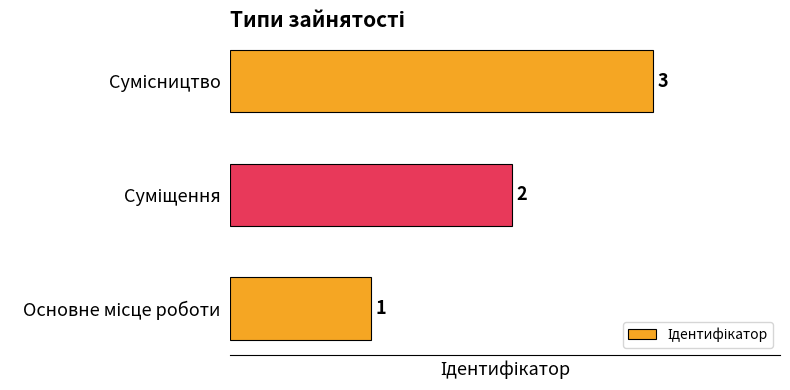

What is the maximum value shown in the chart?

3